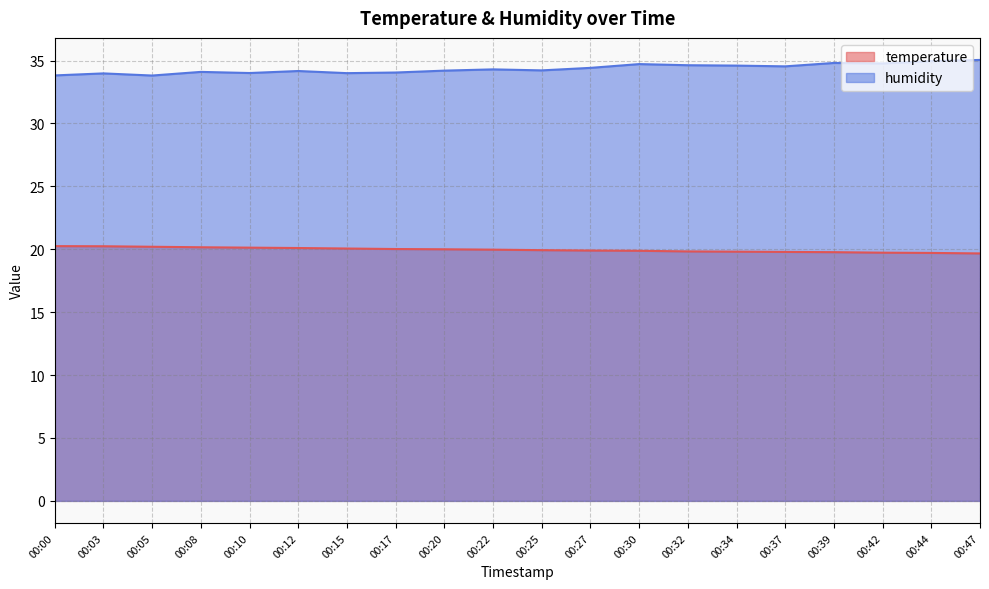

What is the highest value of the humidity series?

35.0